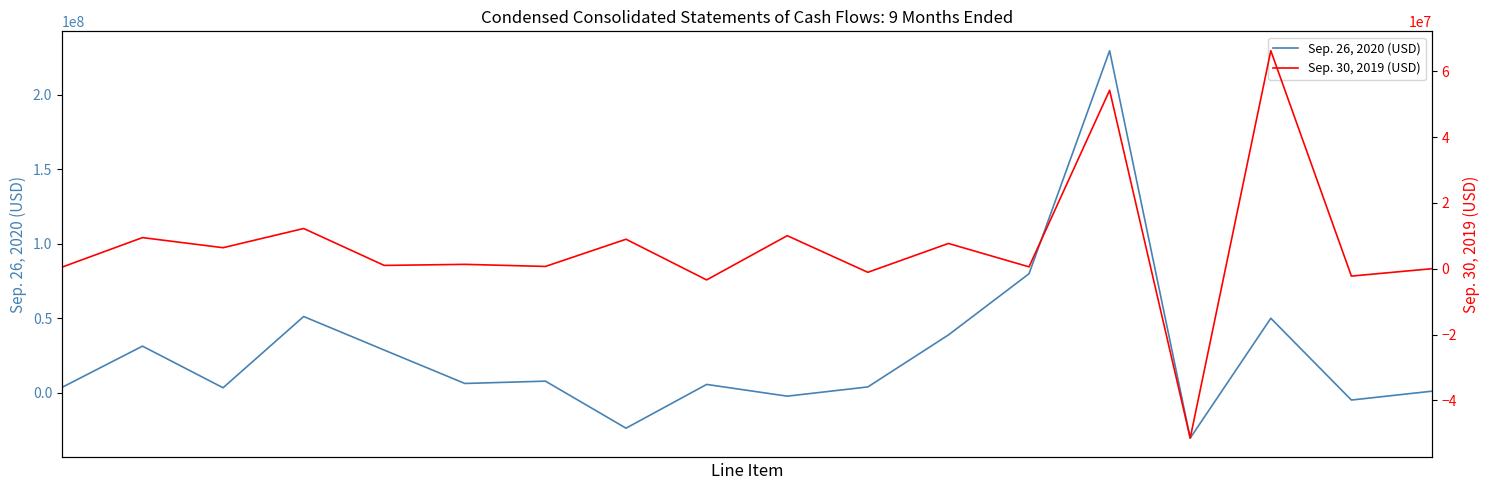

How many categories are shown in the chart?

18